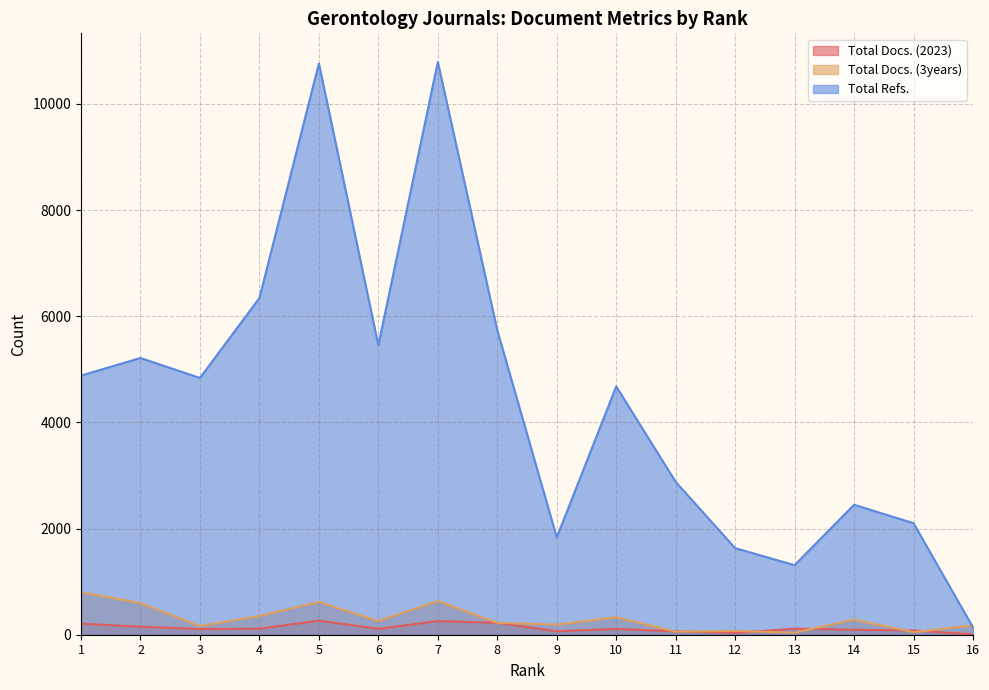

What is the value of the Total Refs. point at the 12th from the left?

1631